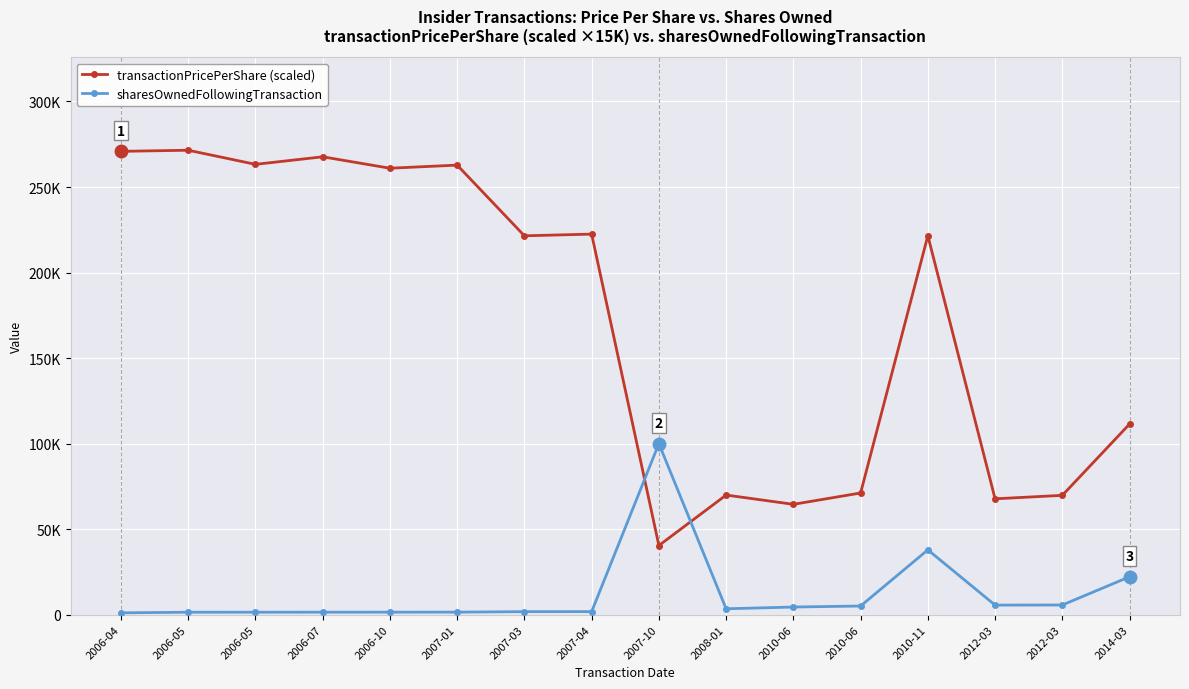

Reading left to right, extract all data points from this chart.

transactionPricePerShare (scaled): 2006-04=270846.0	2006-05=271500.0	2006-05=263250.0	2006-07=267660.0	2006-10=260979.0	2007-01=262797.0	2007-03=221475.0	2007-04=222459.0	2007-10=40419.0	2008-01=69923.2	2010-06=64500.0	2010-06=71124.0	2010-11=221520.0	2012-03=67722.4	2012-03=69750.0	2014-03=111447.0
sharesOwnedFollowingTransaction: 2006-04=1067.0	2006-05=1422.0	2006-05=1430.0	2006-07=1444.0	2006-10=1458.0	2007-01=1472.0	2007-03=1762.0	2007-04=1779.0	2007-10=100000.0	2008-01=3436.0	2010-06=4458.0	2010-06=5058.0	2010-11=37883.0	2012-03=5588.0	2012-03=5654.0	2014-03=22143.0